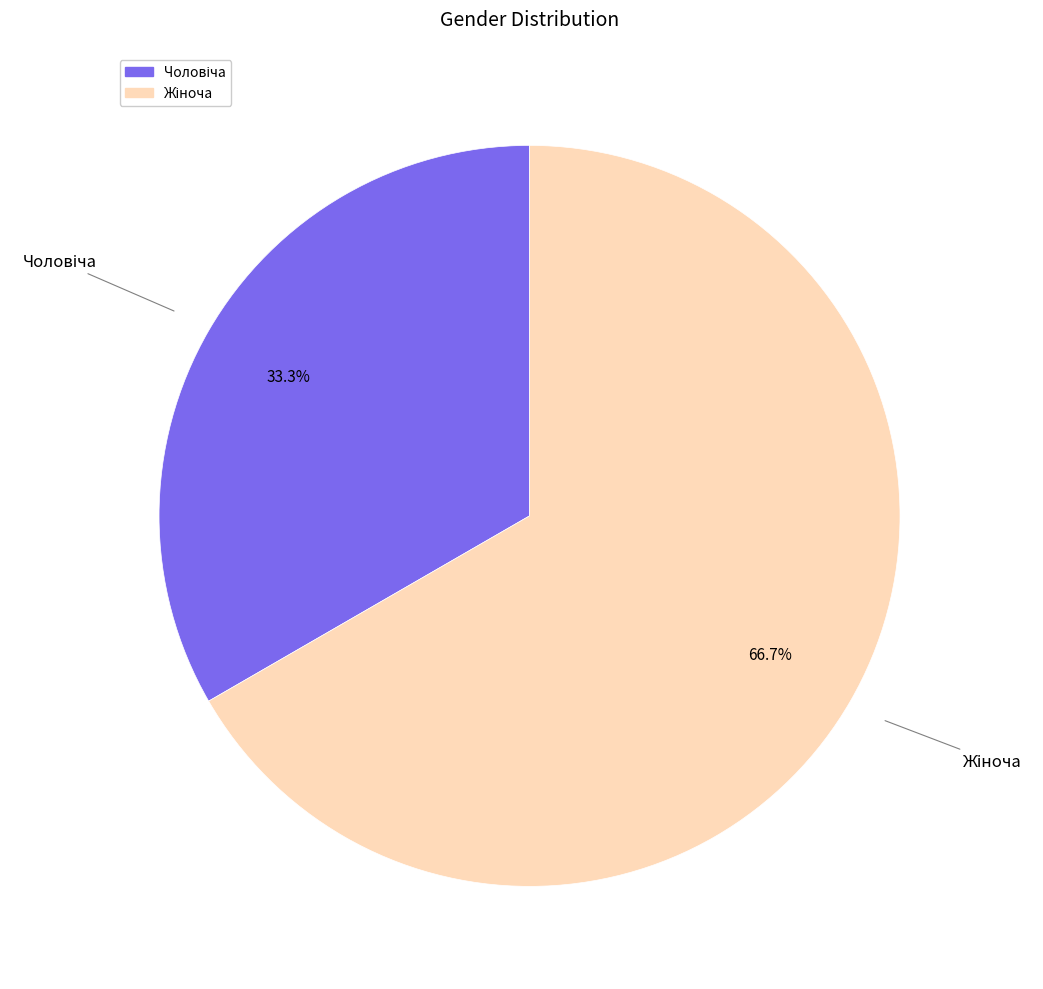

Does any single category account for the majority?

Yes